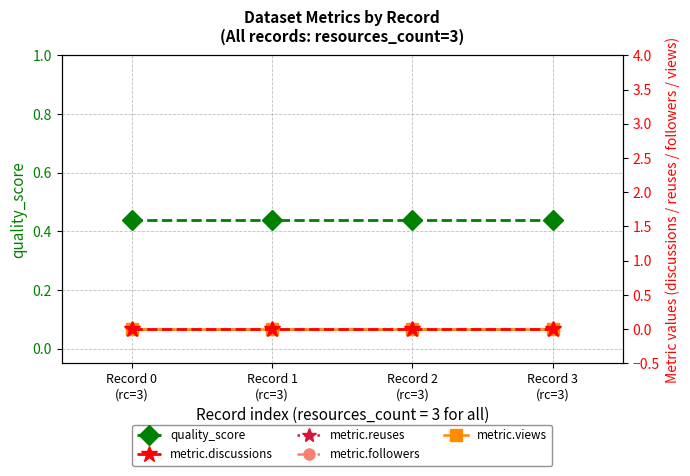

Which has a higher value, Record 3
(rc=3) or Record 0
(rc=3)?

Record 3
(rc=3)